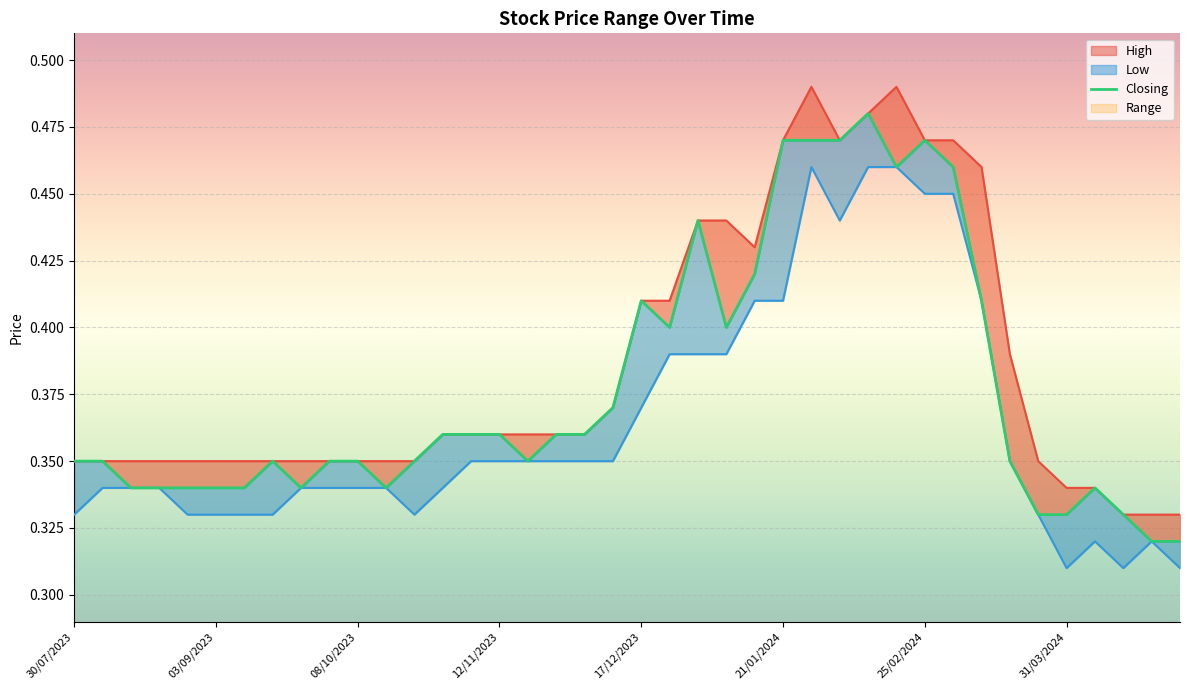

What is the change in value from 31/03/2024 to 25?

+0.1